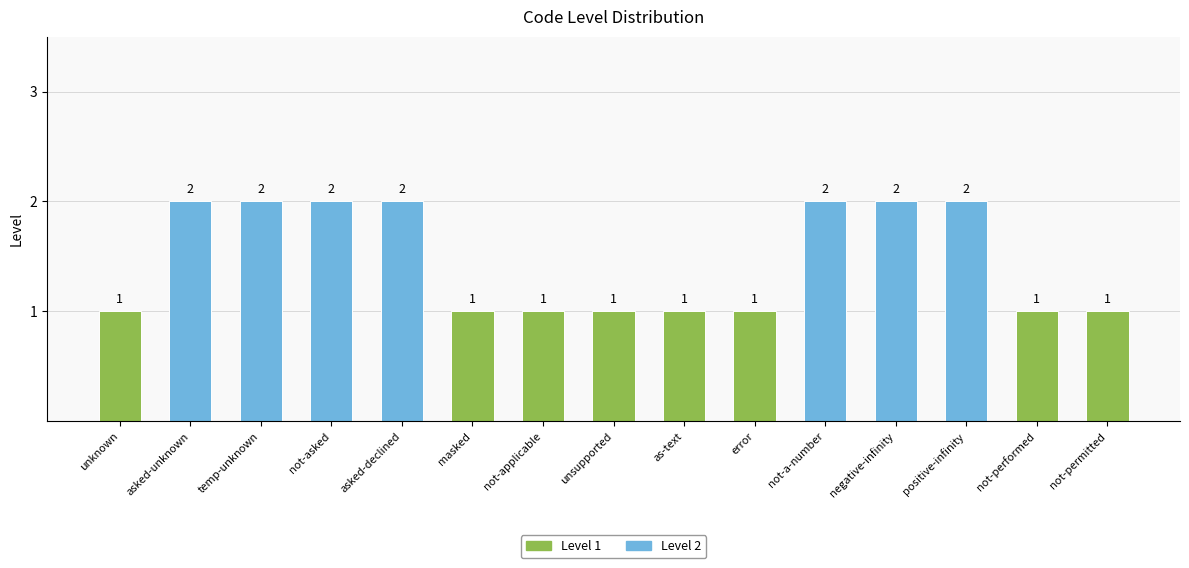

What is the maximum value shown in the chart?

2